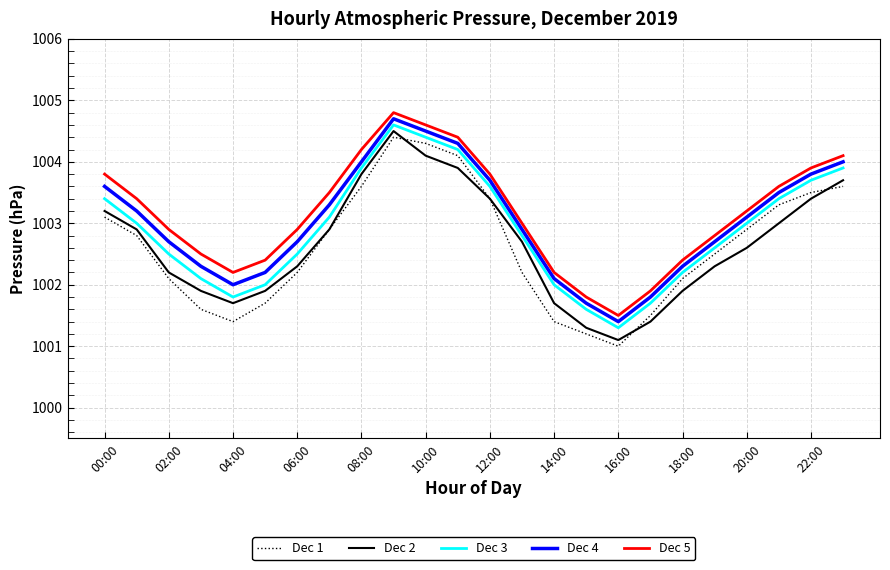

Reading left to right, what are all the values shown in this chart?

Dec 1: 1003.1	1002.8	1002.1	1001.6	1001.4	1001.7	1002.2	1002.9	1003.6	1004.4	1004.3	1004.1	1003.4	1002.2	1001.4	1001.2	1001.0	1001.5	1002.1	1002.5	1002.9	1003.3	1003.5	1003.6
Dec 2: 1003.2	1002.9	1002.2	1001.9	1001.7	1001.9	1002.3	1002.9	1003.8	1004.5	1004.1	1003.9	1003.4	1002.7	1001.7	1001.3	1001.1	1001.4	1001.9	1002.3	1002.6	1003.0	1003.4	1003.7
Dec 3: 1003.4	1003.0	1002.5	1002.1	1001.8	1002.0	1002.5	1003.1	1003.9	1004.6	1004.4	1004.2	1003.6	1002.8	1002.0	1001.6	1001.3	1001.7	1002.2	1002.6	1003.0	1003.4	1003.7	1003.9
Dec 4: 1003.6	1003.2	1002.7	1002.3	1002.0	1002.2	1002.7	1003.3	1004.0	1004.7	1004.5	1004.3	1003.7	1002.9	1002.1	1001.7	1001.4	1001.8	1002.3	1002.7	1003.1	1003.5	1003.8	1004.0
Dec 5: 1003.8	1003.4	1002.9	1002.5	1002.2	1002.4	1002.9	1003.5	1004.2	1004.8	1004.6	1004.4	1003.8	1003.0	1002.2	1001.8	1001.5	1001.9	1002.4	1002.8	1003.2	1003.6	1003.9	1004.1